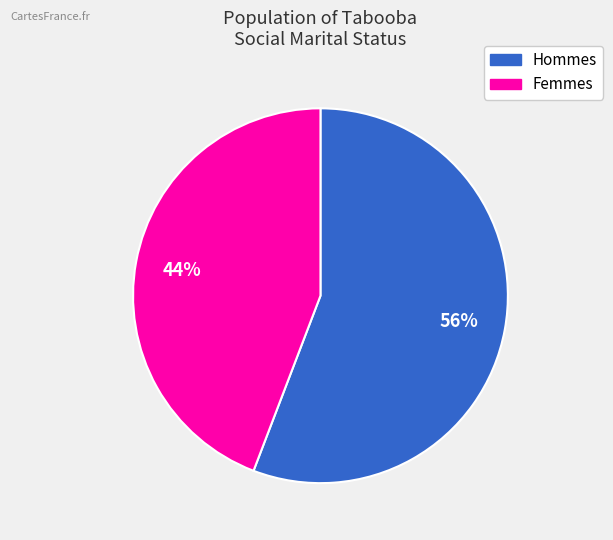

How many slices are in this pie chart?

2